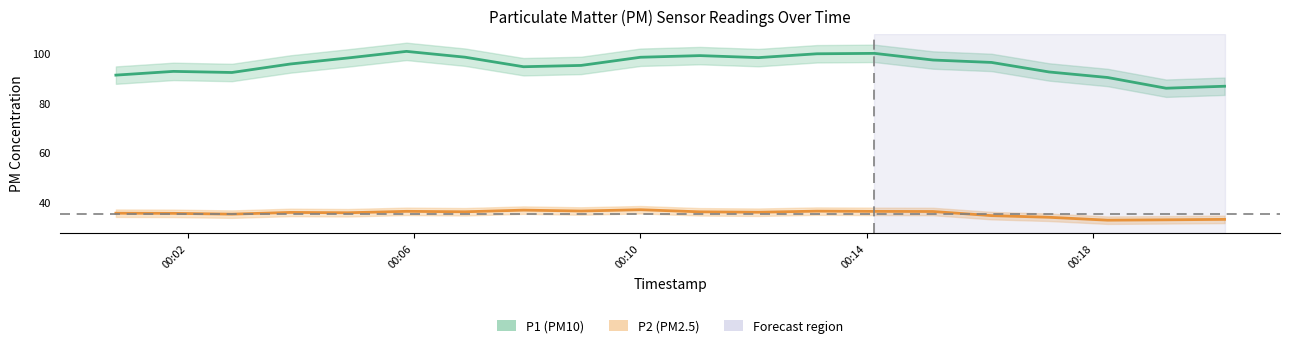

Which has a higher value, 2024-01-11T00:12:05 or 2024-01-11T00:20:19?

2024-01-11T00:12:05